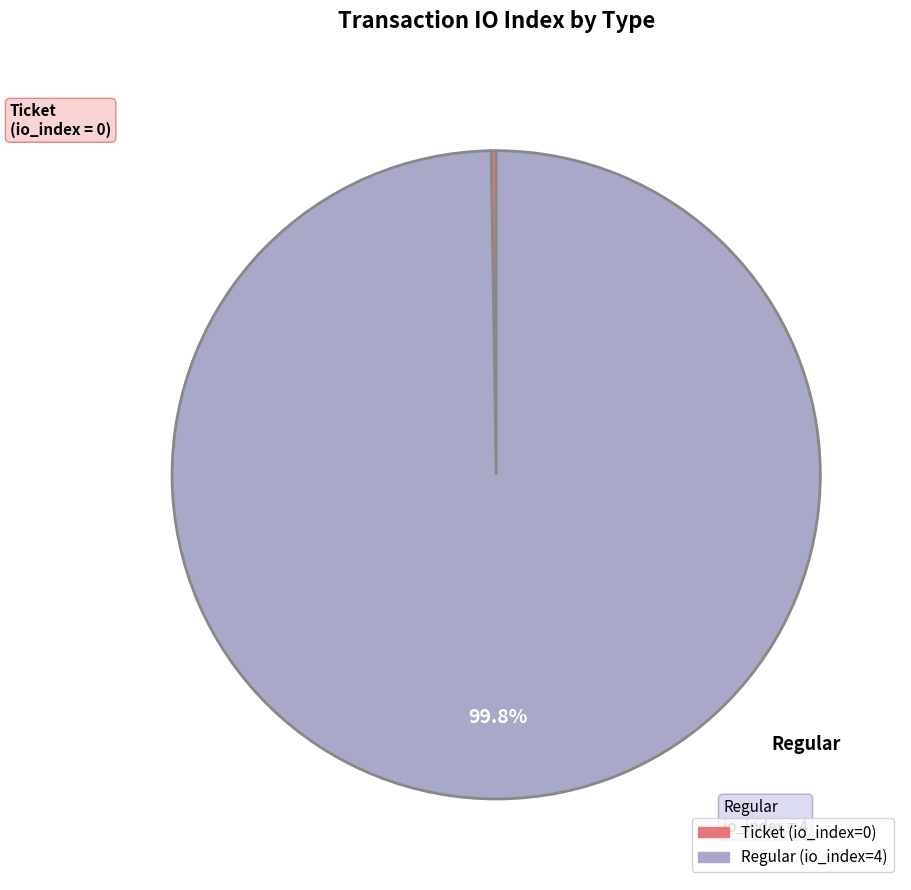

Which category has the biggest portion of the pie?

Regular